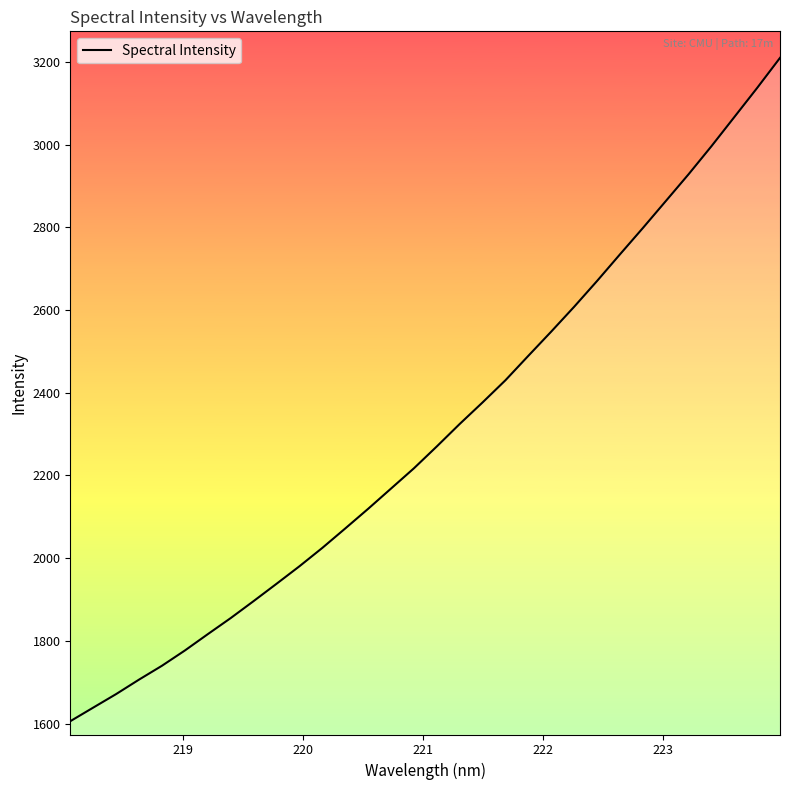

What is the difference between the maximum and minimum values?

1603.6